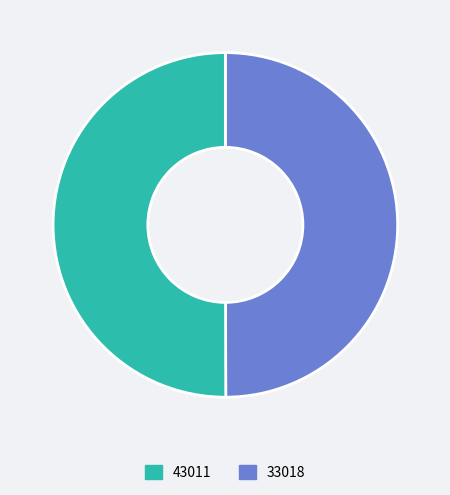

Count the number of slices in the pie.

2